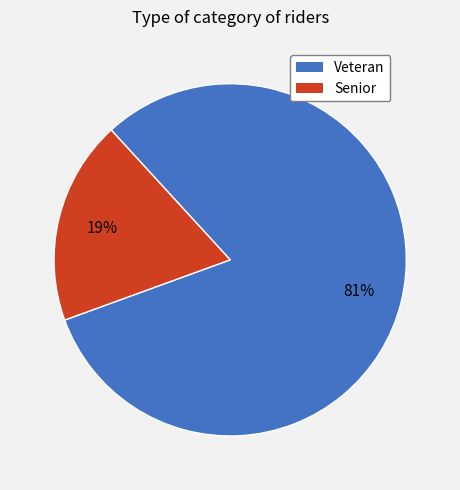

What percentage is the Veteran slice, to the nearest percent?

81%